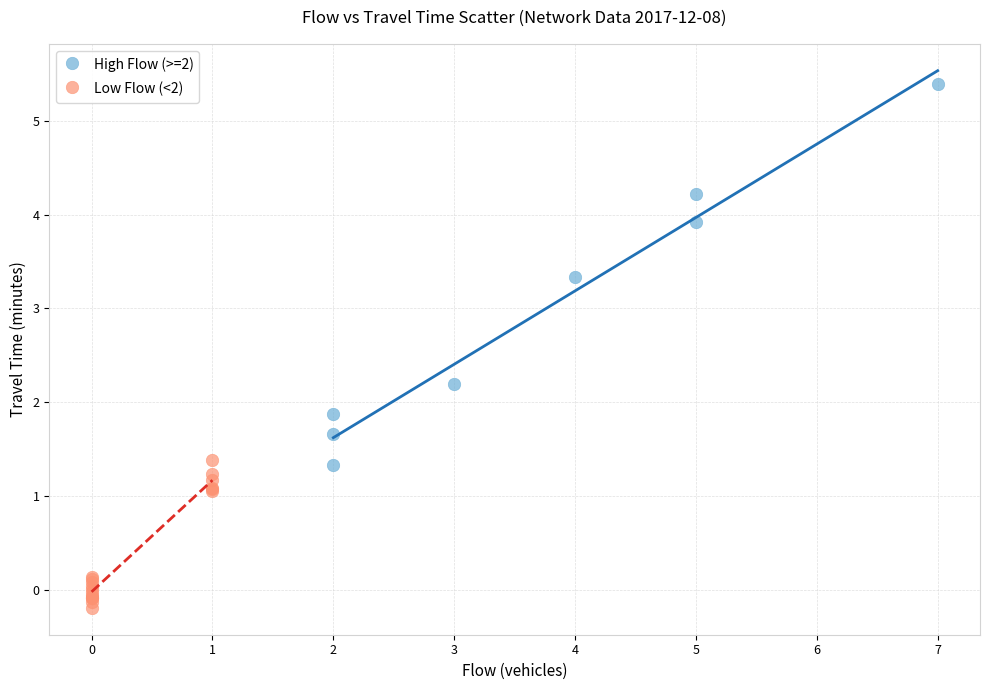

Which series contains the lowest Y value?

Low Flow (<2)